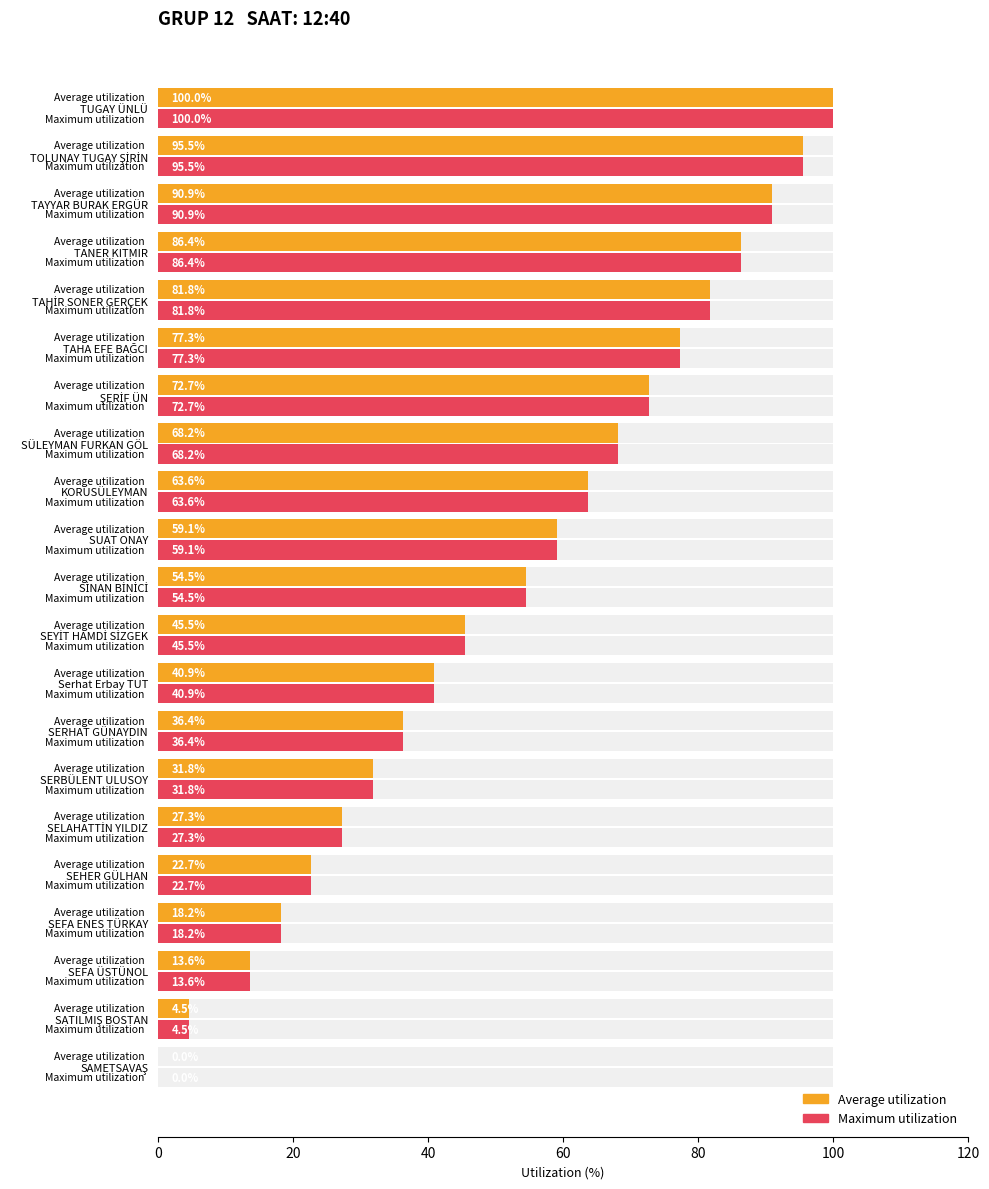

Reading left to right, list all the values displayed in this chart.

Average utilization: 0.0	4.5	13.6	18.2	22.7	27.3	31.8	36.4	40.9	45.5	54.5	59.1	63.6	68.2	72.7	77.3	81.8	86.4	90.9	95.5	100.0
Maximum utilization: 0.0	4.5	13.6	18.2	22.7	27.3	31.8	36.4	40.9	45.5	54.5	59.1	63.6	68.2	72.7	77.3	81.8	86.4	90.9	95.5	100.0